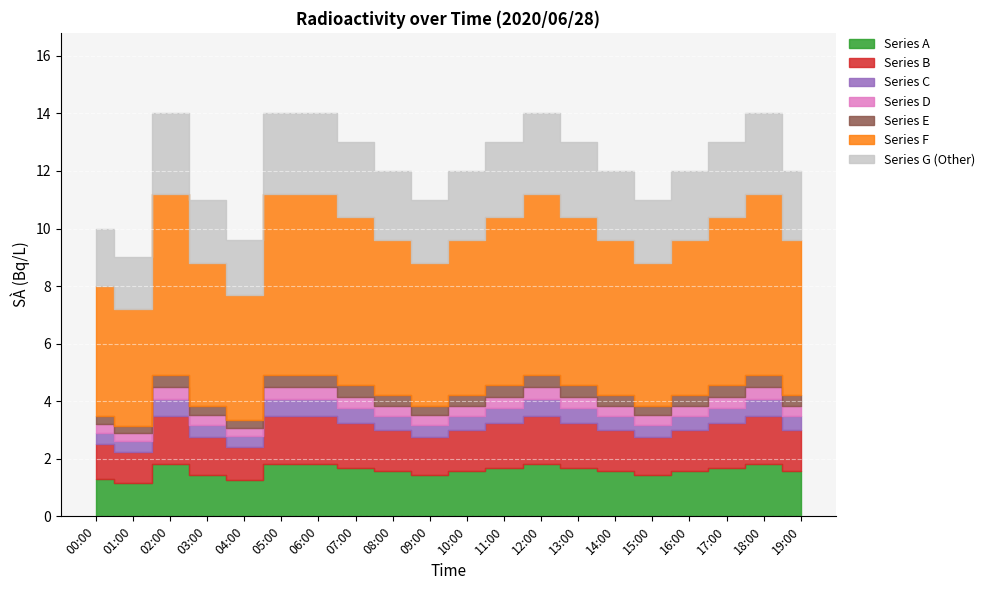

What is the difference between the maximum and minimum values?

5.0